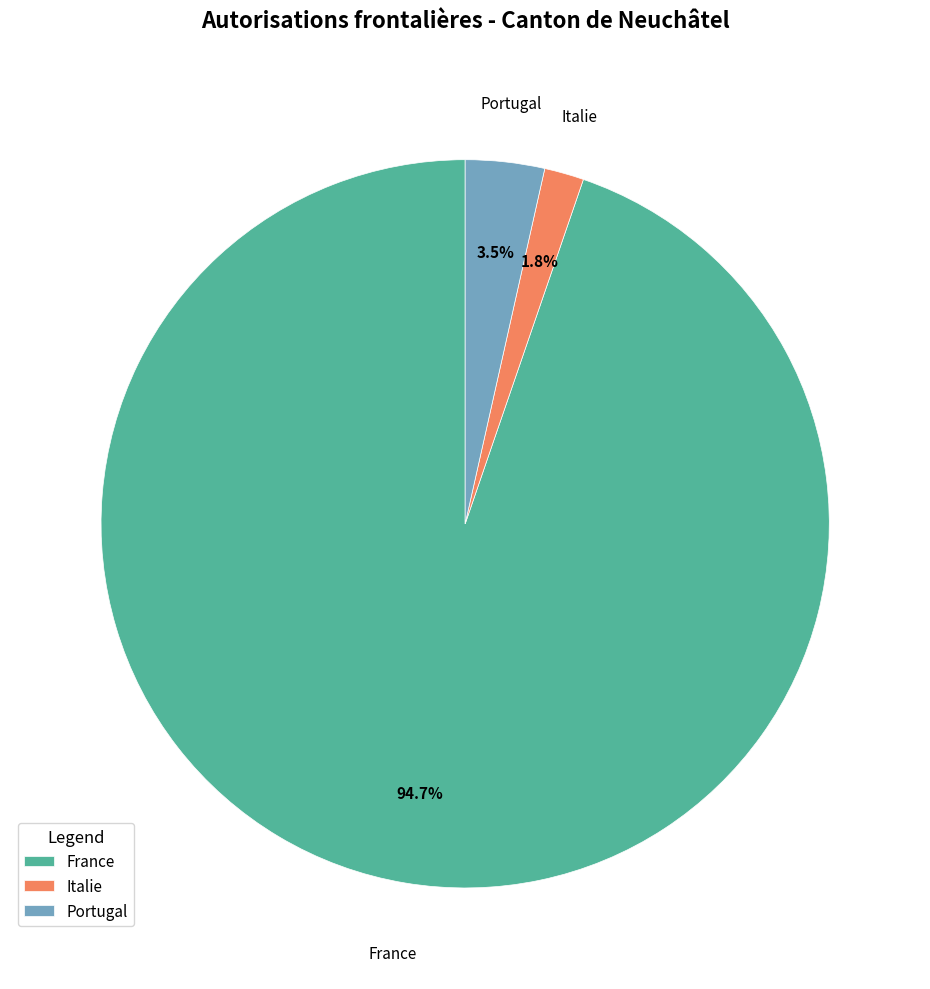

Do Italie and Portugal together represent more than half of the pie?

No